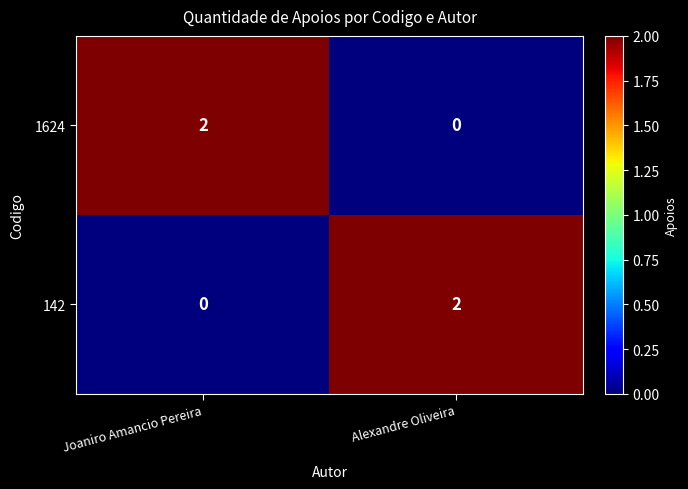

At how many categories does at least one series exceed 1?

2